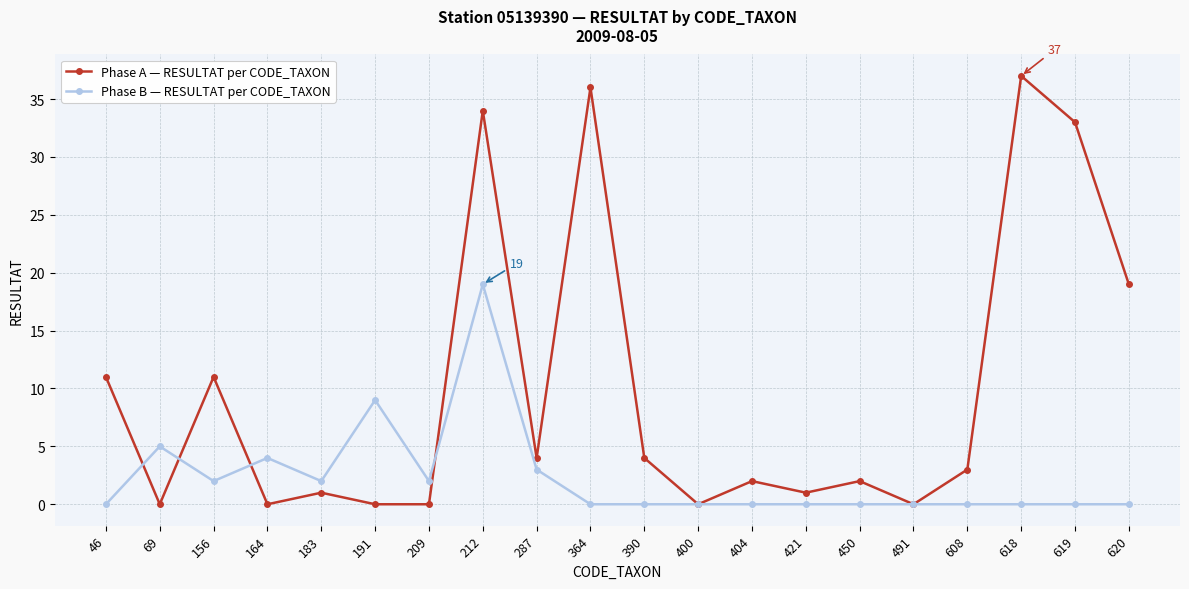

What is the value of the Phase A — RESULTAT per CODE_TAXON point at the 5th from the left?

1